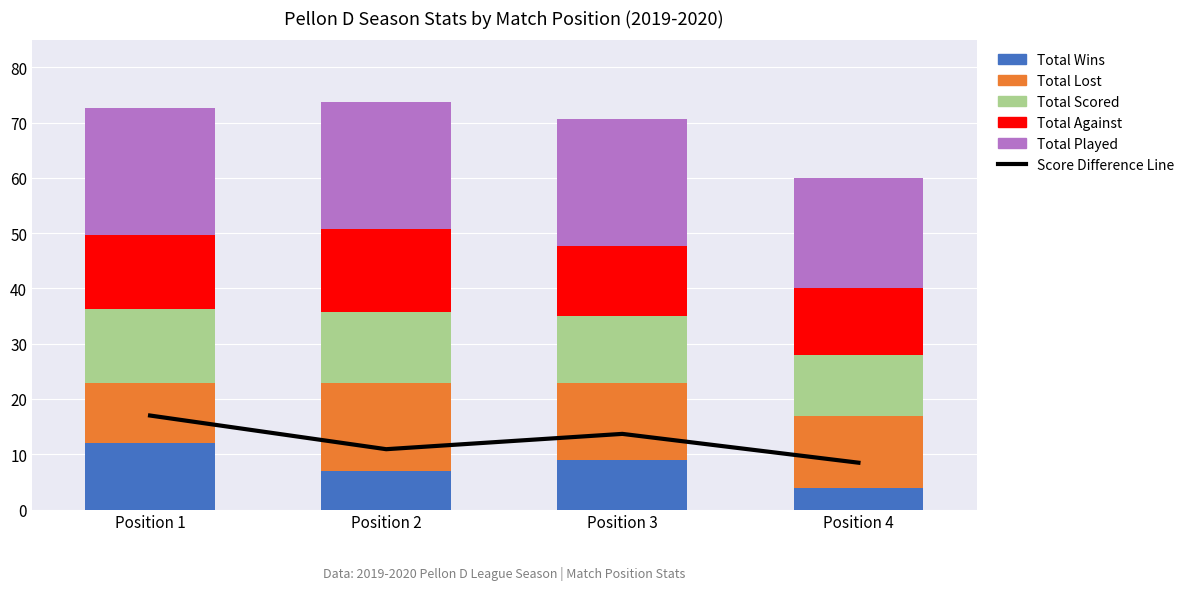

What is the difference between the second highest and second lowest values in the Total Scored series?

0.8